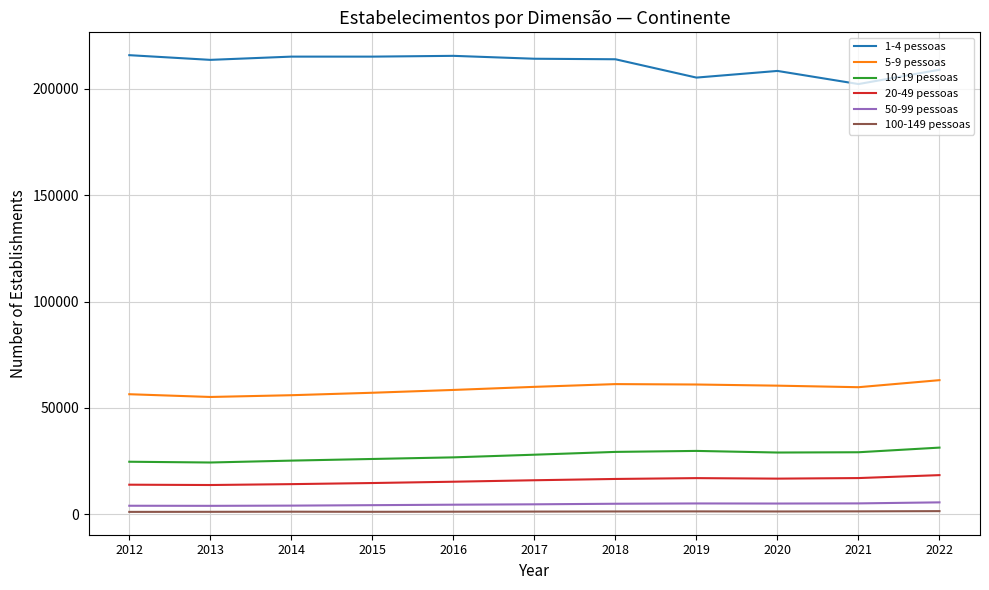

Is it true that 20-49 pessoas equals 16588 at 2018?

True